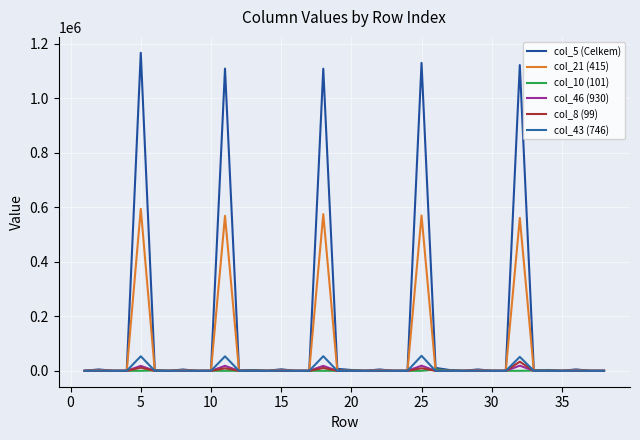

How many lines are shown in the chart?

6